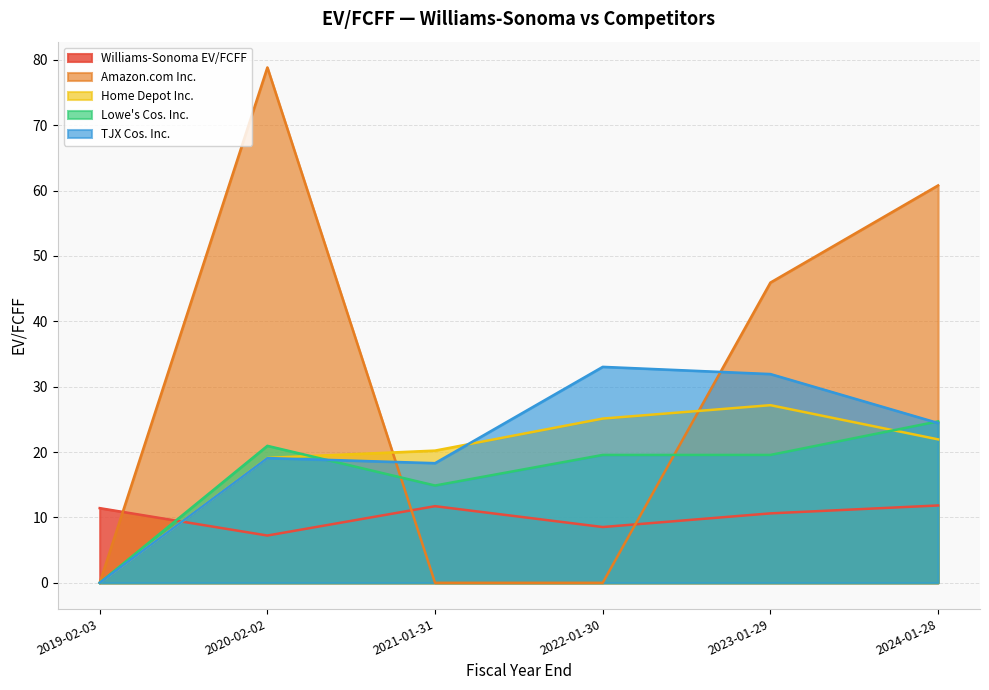

At 2021-01-31, list the series in order from smallest to largest.

Amazon.com Inc., Williams-Sonoma EV/FCFF, Lowe's Cos. Inc., TJX Cos. Inc., Home Depot Inc.